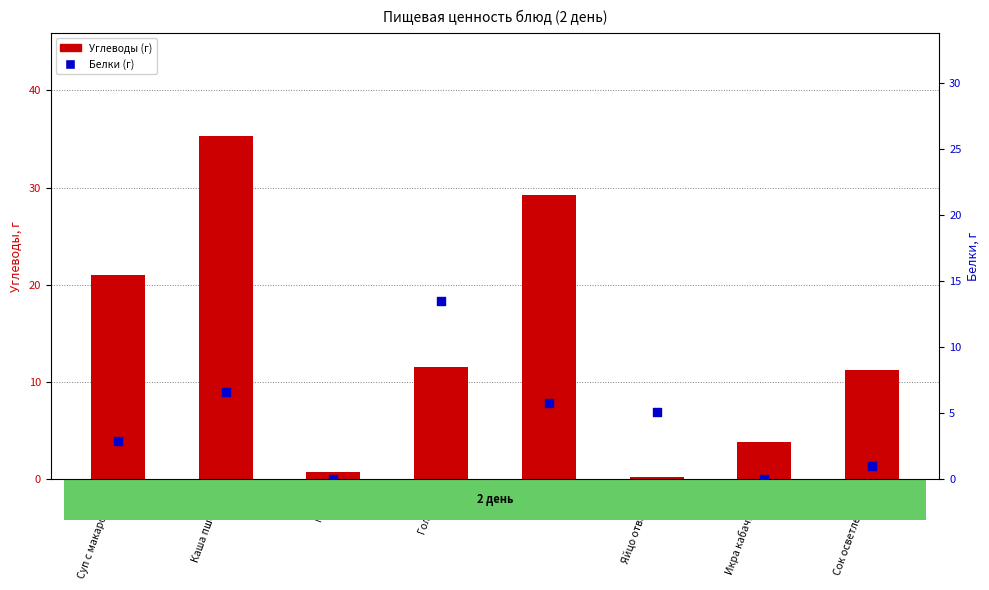

At which category is the sum across all series the highest?

Каша пшенная